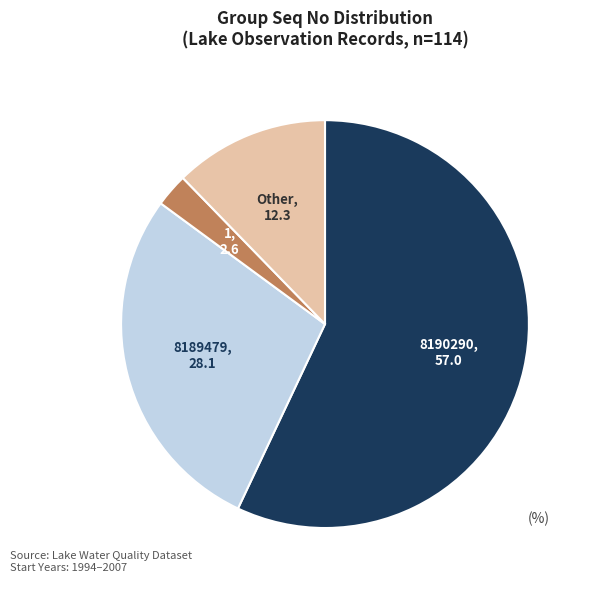

Does any single category account for the majority?

Yes